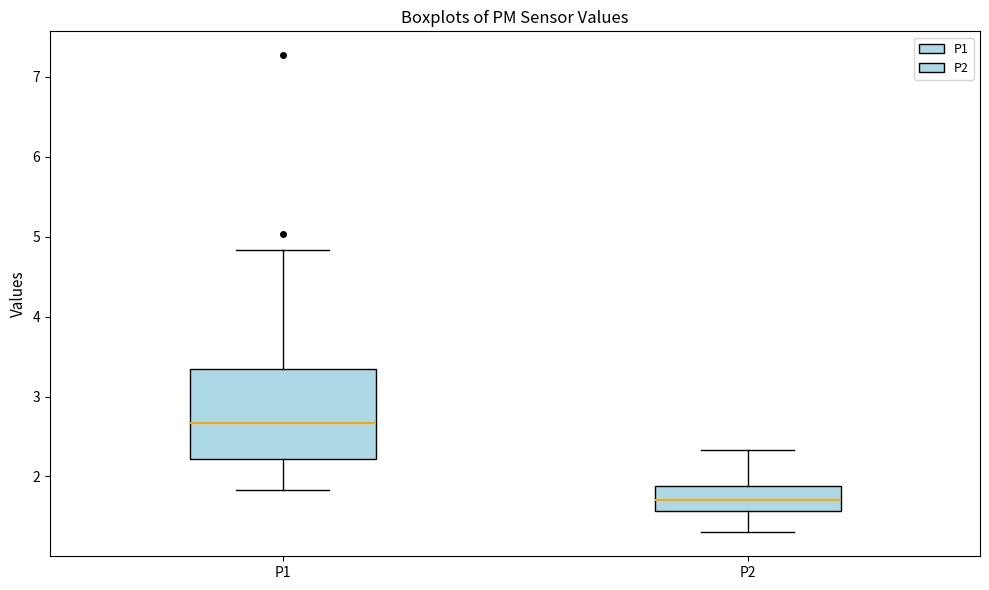

Where does the median line of the box for P2 sit on the y-axis? The values are not printed on the chart, so give them approximately, as read against the axis.

1.7